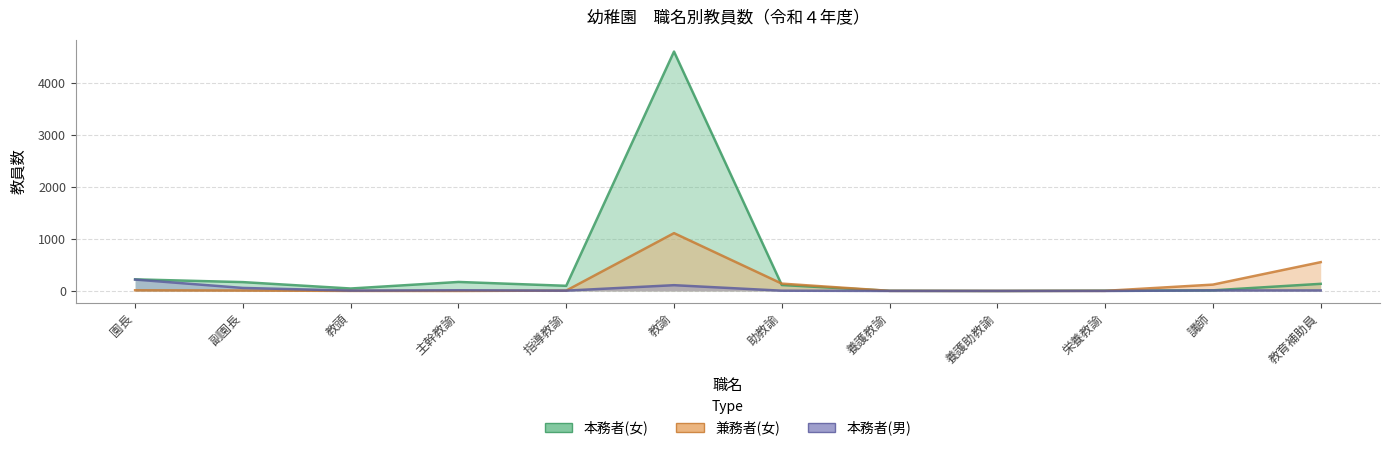

What is the difference between the highest and lowest values at 教頭?

46